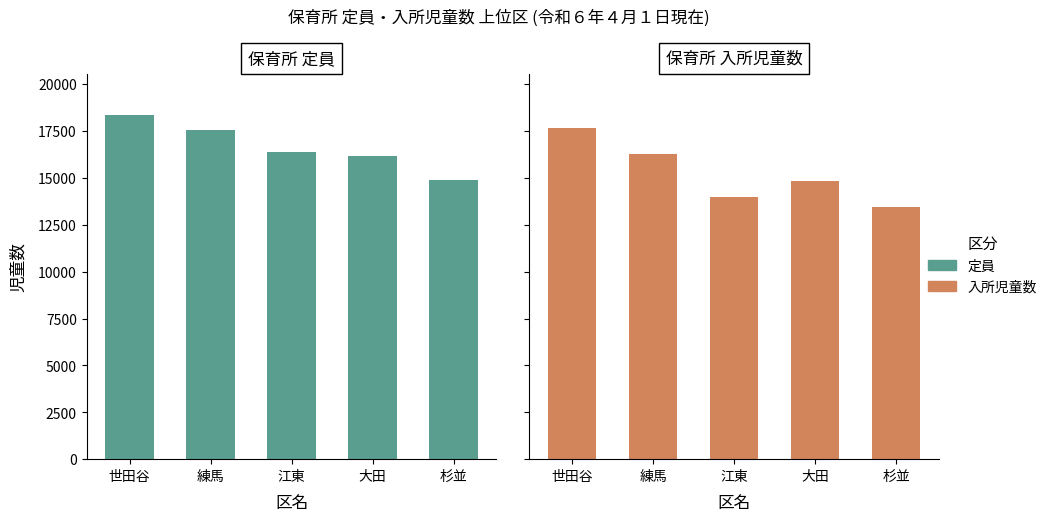

At 杉並, list the series in order from largest to smallest.

保育所_定員_総数, 保育所_入所児童数_総数